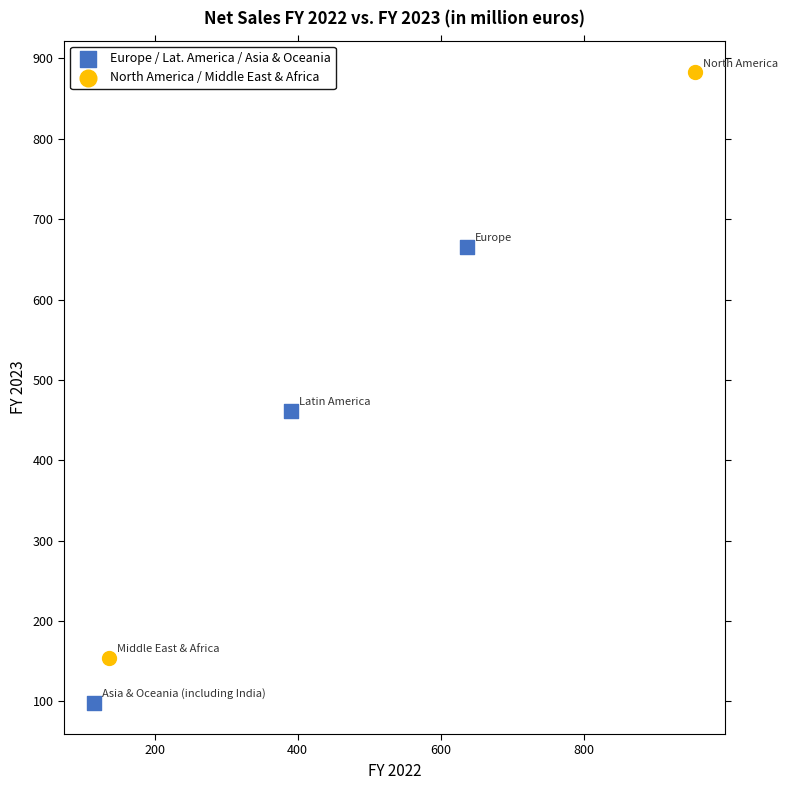

Which series contains the lowest Y value?

Europe / Lat. America / Asia & Oceania